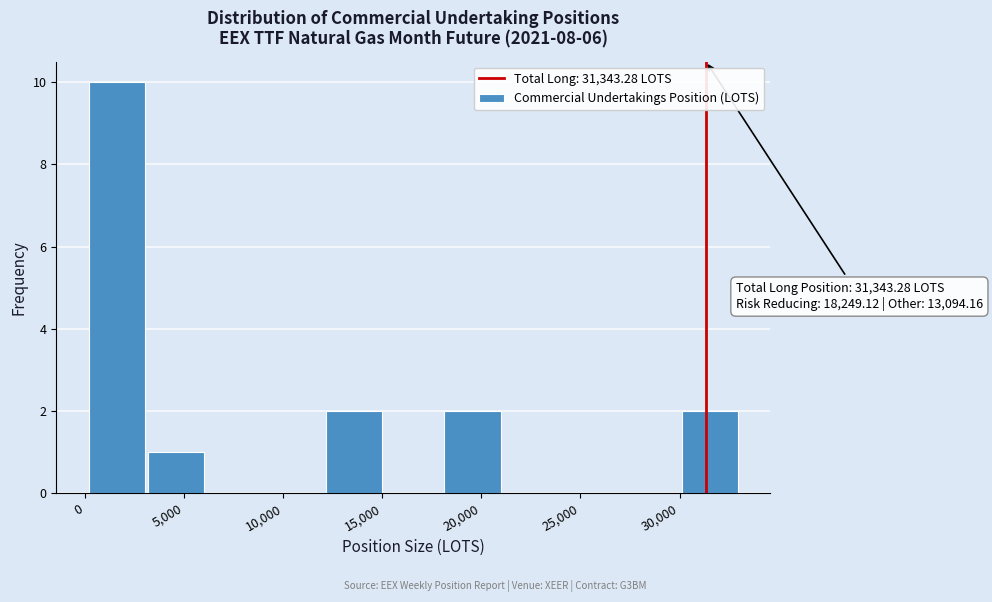

Which range on the x-axis has the tallest bar?

0 to 3000